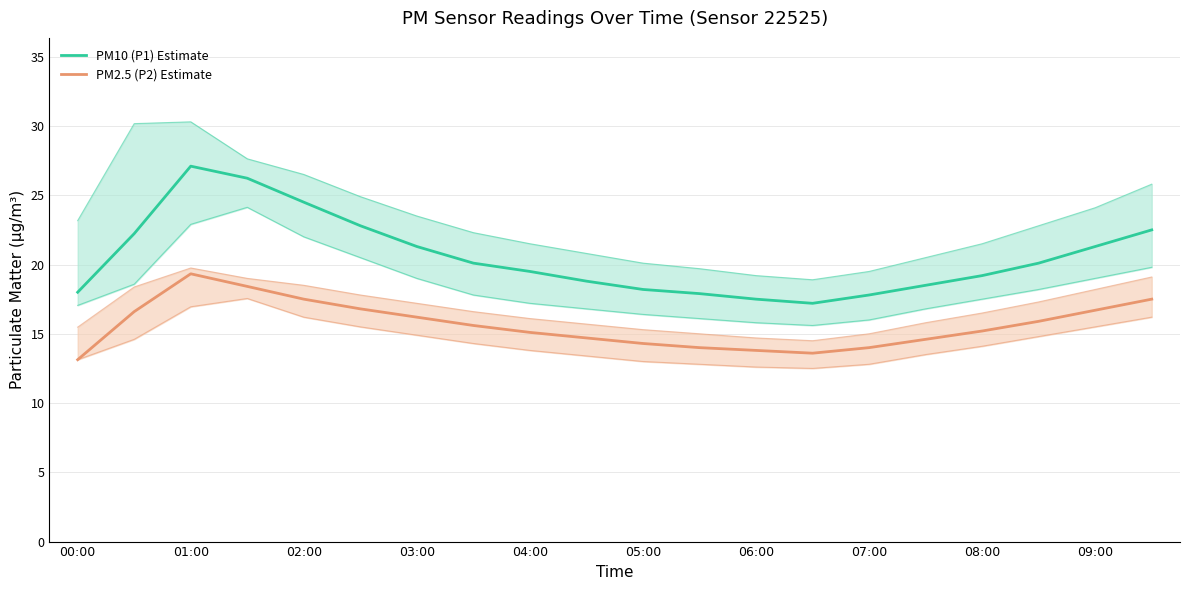

What is the difference between the maximum and minimum values in the PM2.5 (P2) Estimate series?

6.2